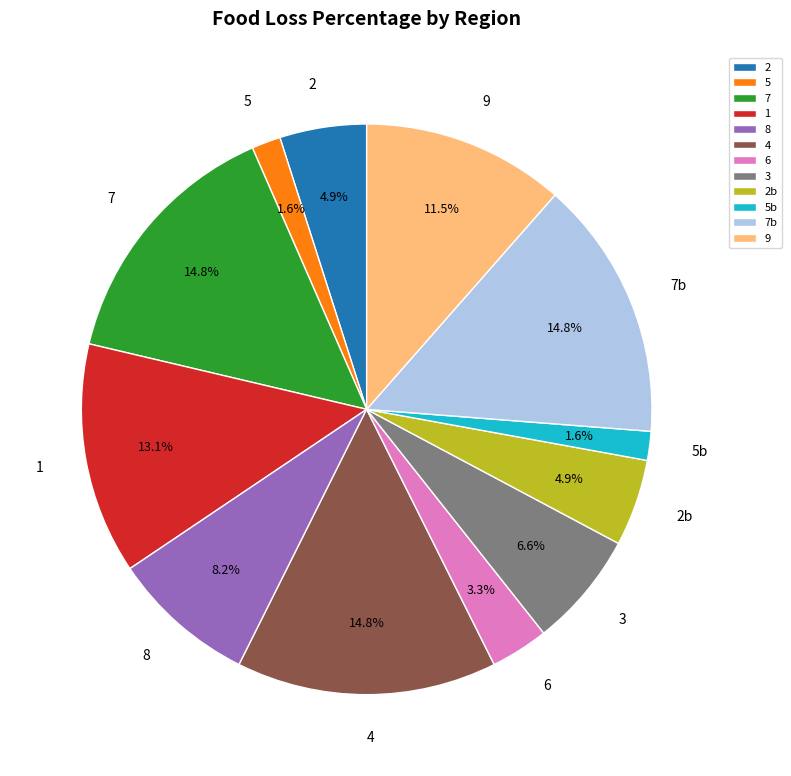

Does any single category account for the majority?

No